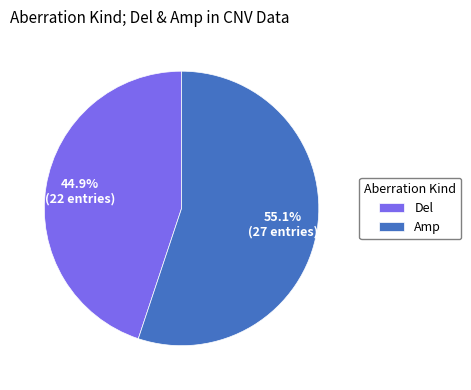

Which slice represents more than half of the pie?

Amp